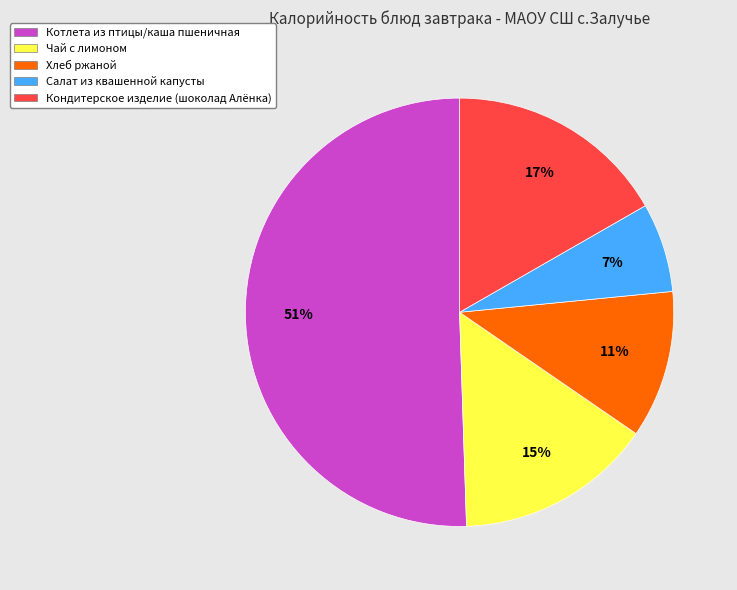

Is it true that Чай с лимоном is 3% of the pie?

False